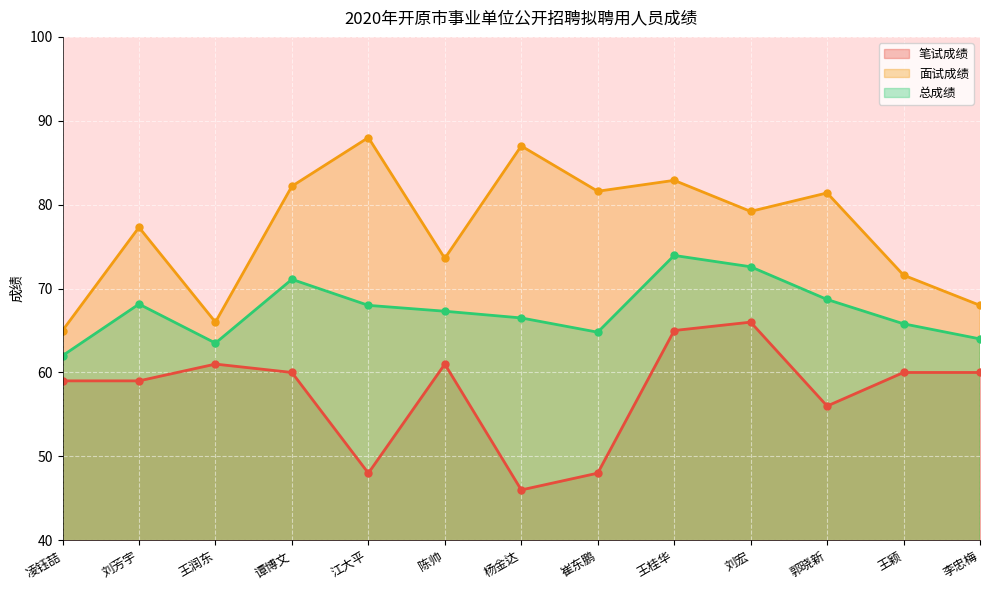

True or false: 面试成绩 has more than 1 interior local peaks.

True